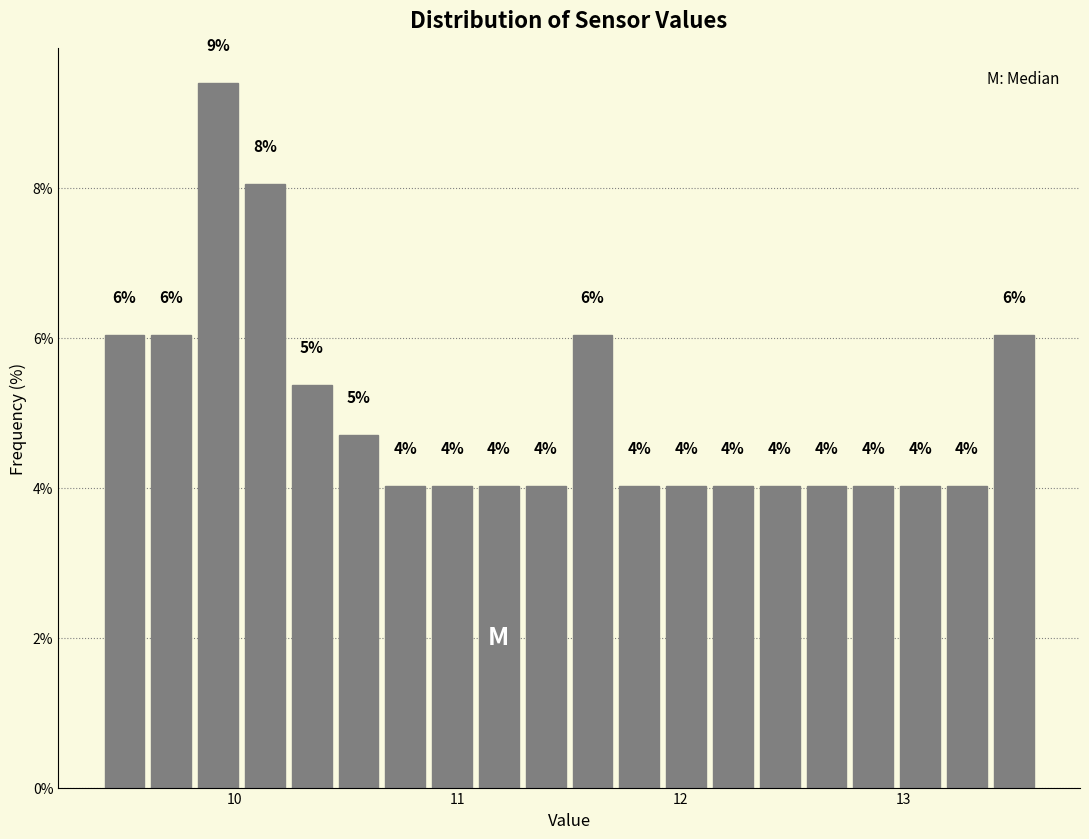

Around what value on the x-axis is the tallest bar? Give the approximate position of its centre, as read against the axis.

9.9